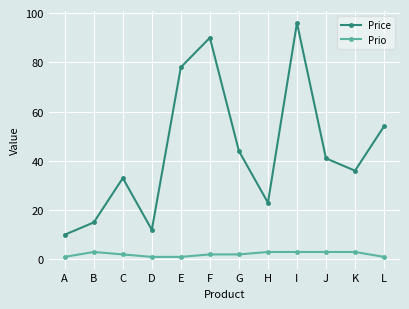

True or false: Prio and Price intersect in this chart.

False